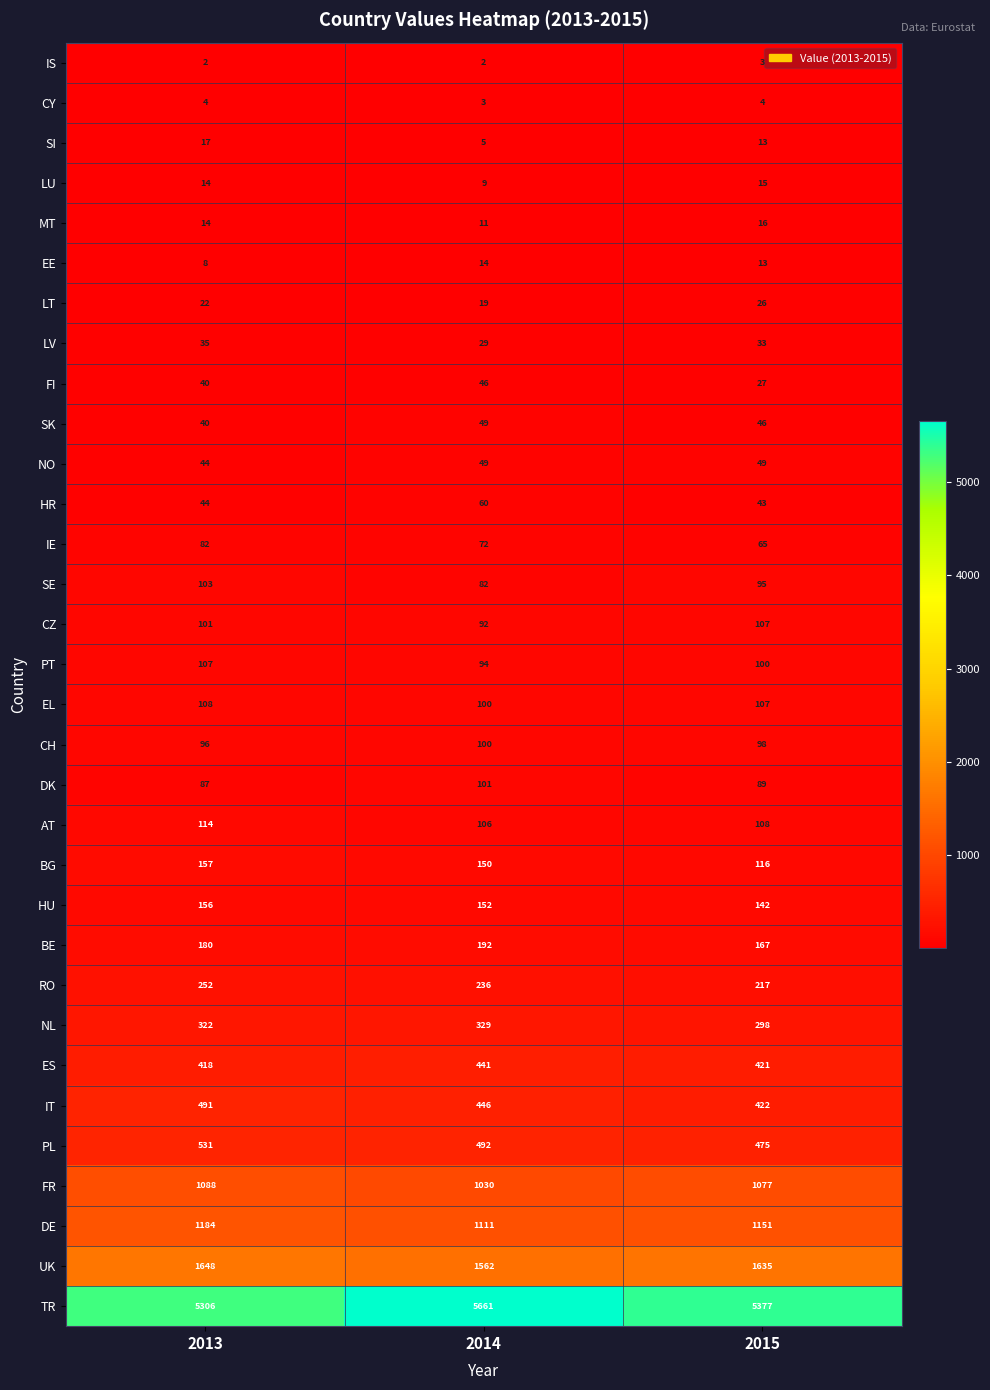

What is the difference between the second highest and minimum values in the IT series?

24